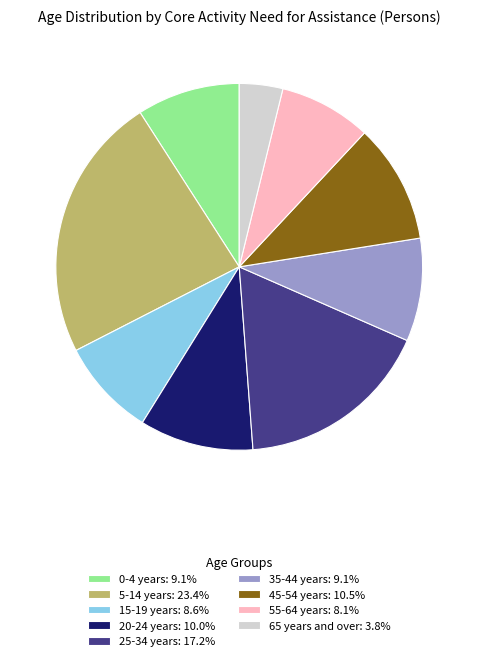

Does 20-24 years: 10.0% represent more than half of the total?

No